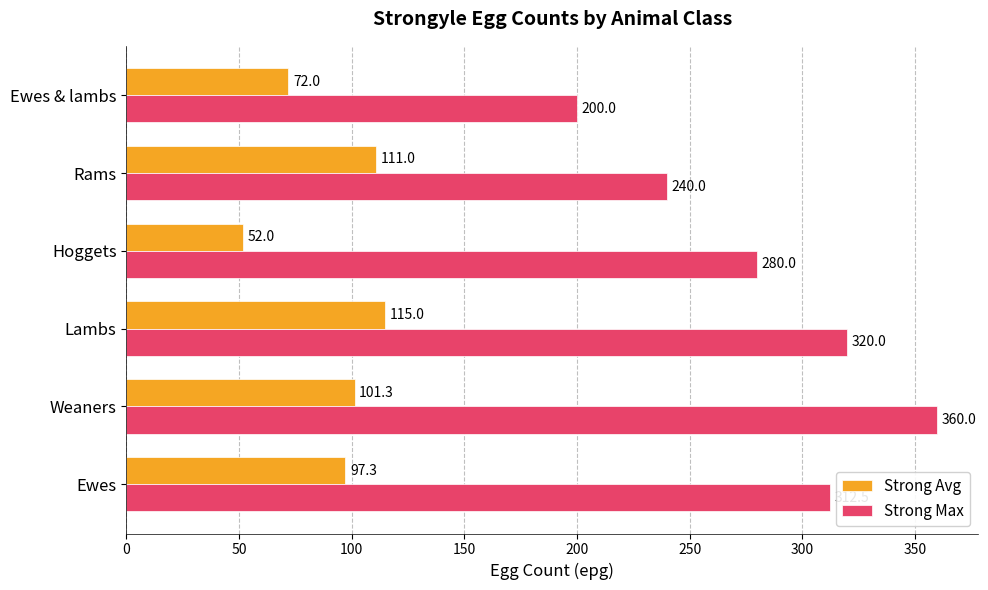

What are all the series names shown in the legend?

Strong Avg, Strong Max